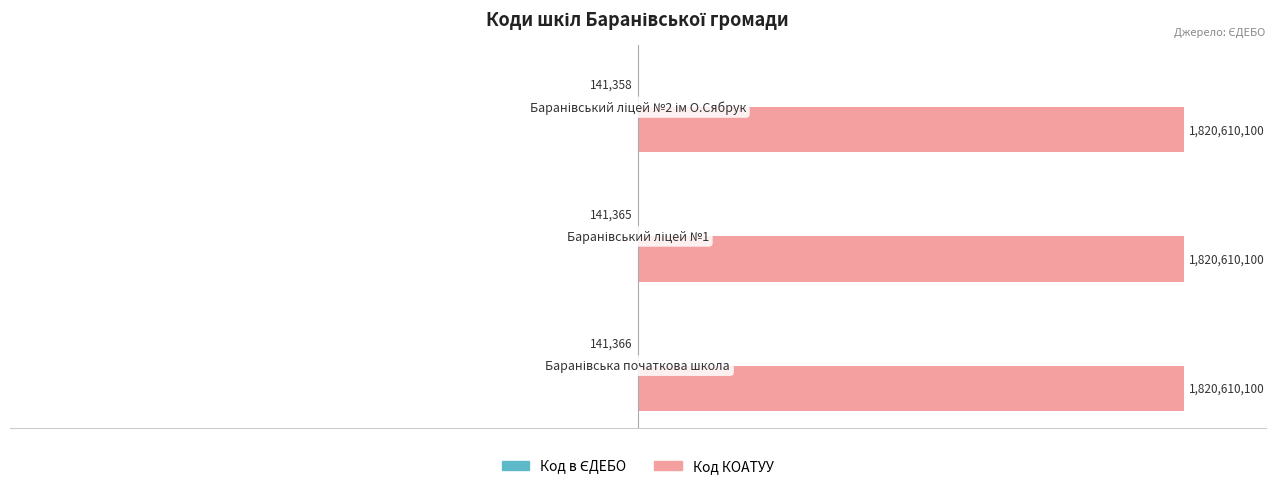

Which series has the widest spread of values?

Код в ЄДЕБО